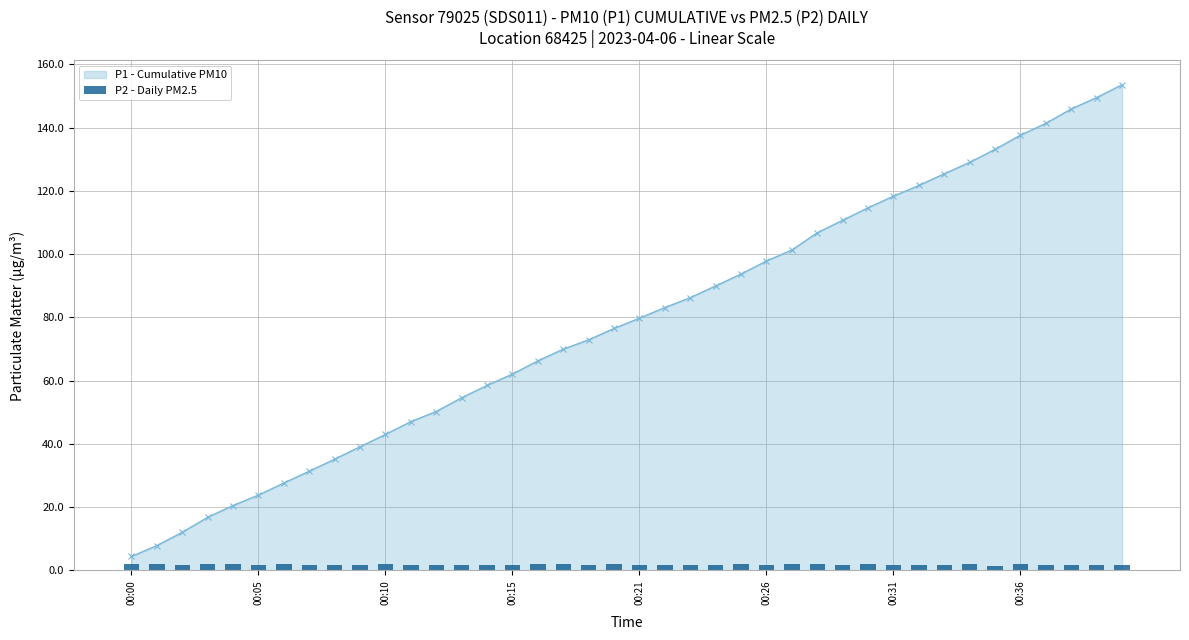

How many values in the P1 - Cumulative PM10 series are below 79?

20